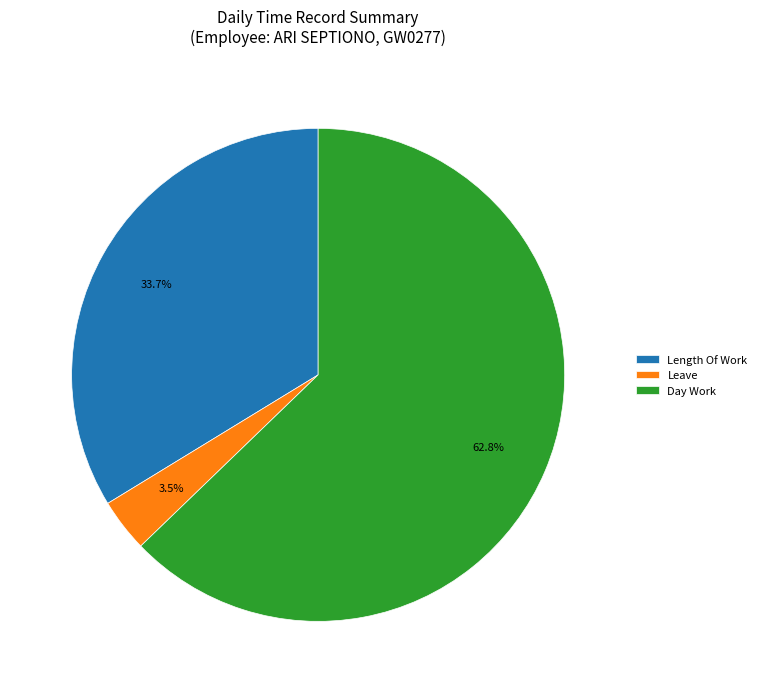

Which category has the biggest portion of the pie?

Day Work